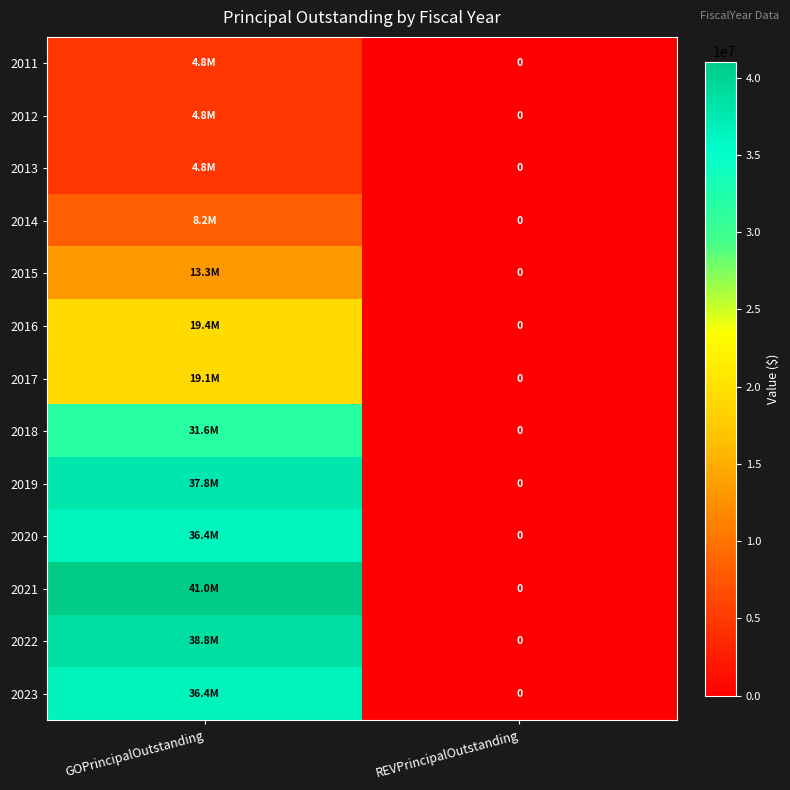

Where is 2021 nearest to the value 20522500?

GOPrincipalOutstanding